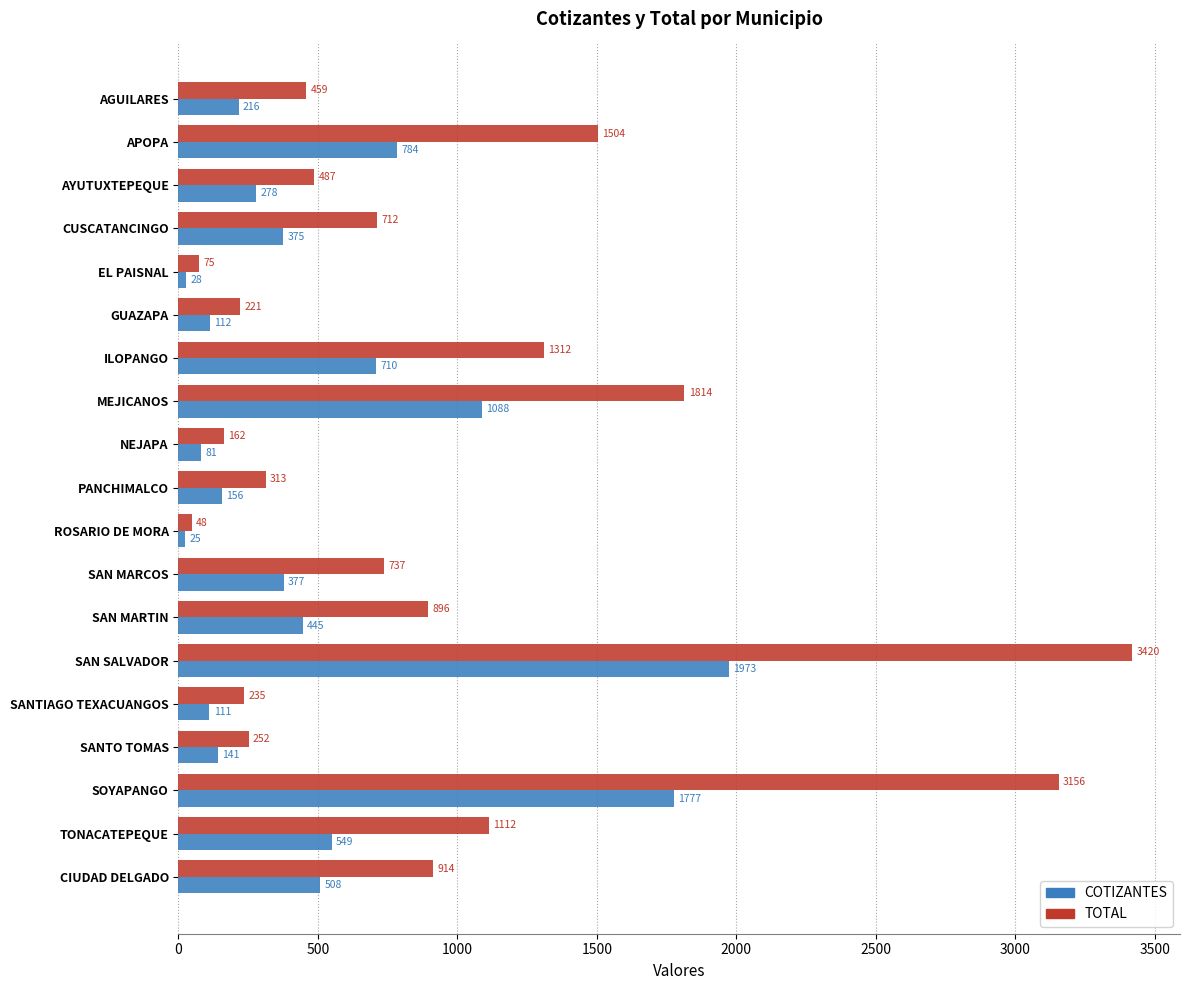

What is the difference between the maximum and second lowest values in the COTIZANTES series?

1945